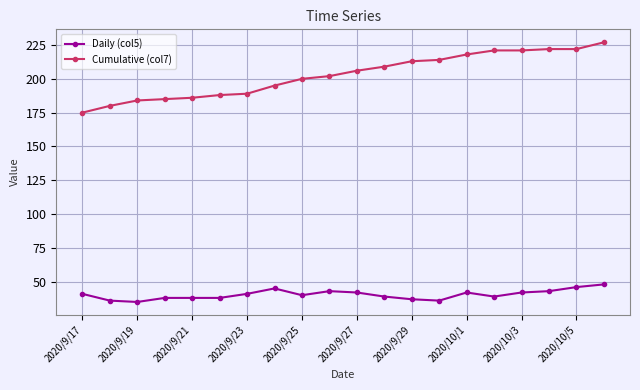

At how many categories does at least one series exceed 153?

20